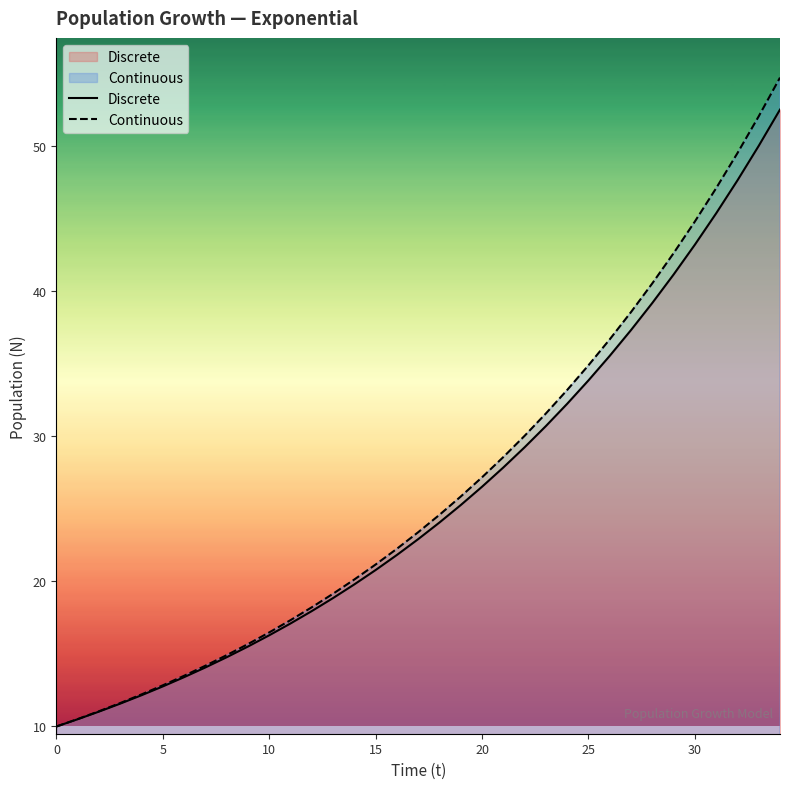

True or false: Discrete has more than 0 points higher than both neighbors.

False